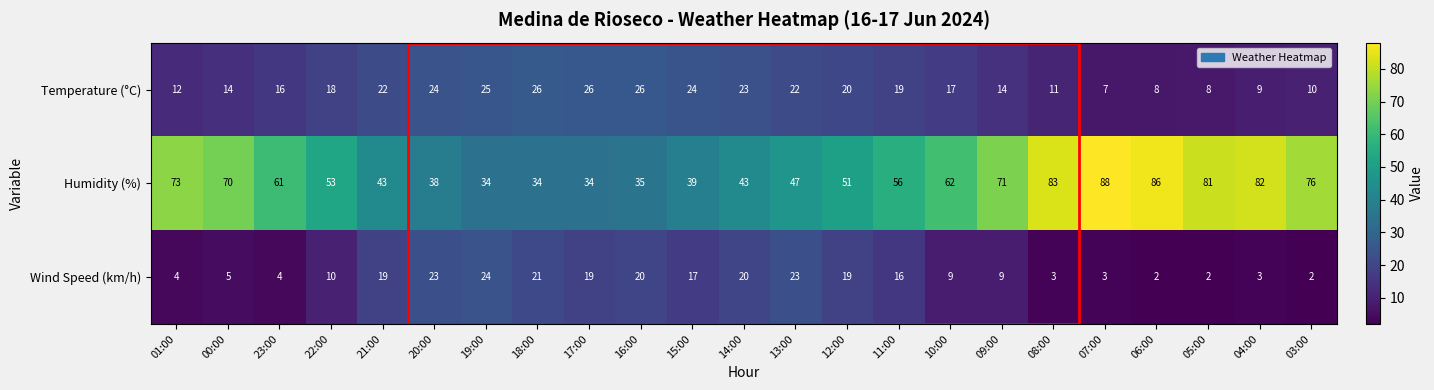

Which series has the largest total across all categories?

Humidity (%)